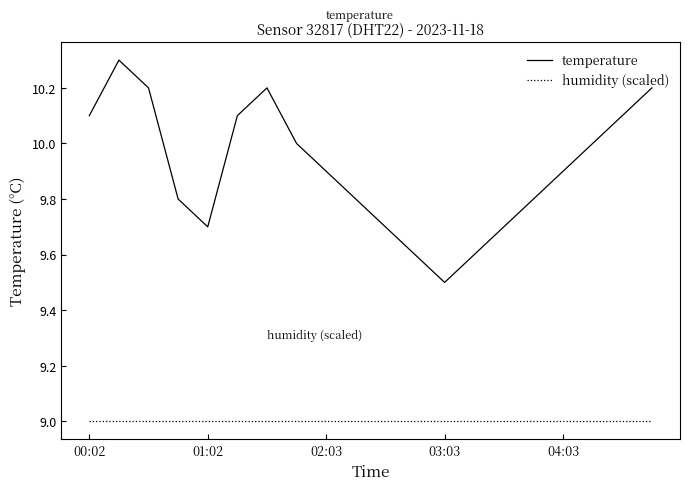

Which series has the largest total across all categories?

temperature